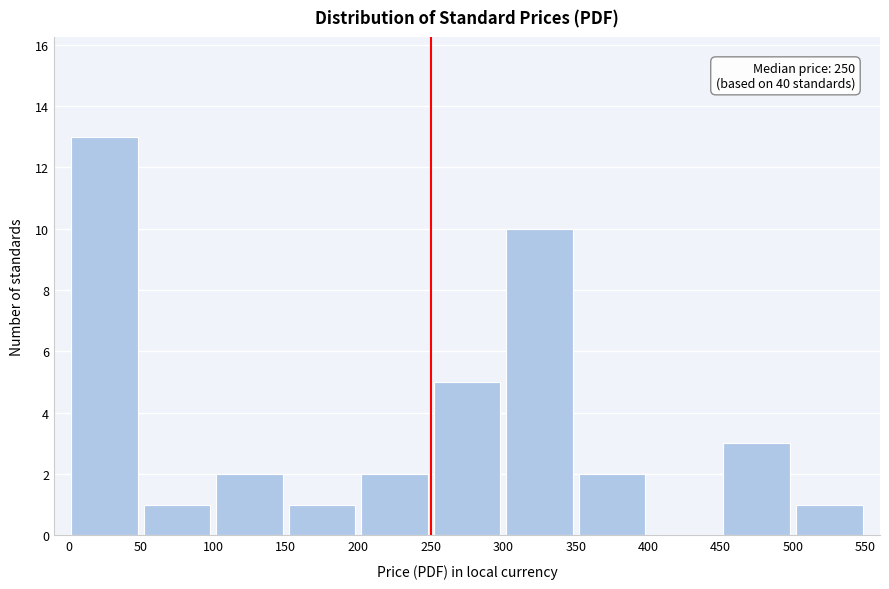

Which range on the x-axis has the tallest bar?

0 to 50